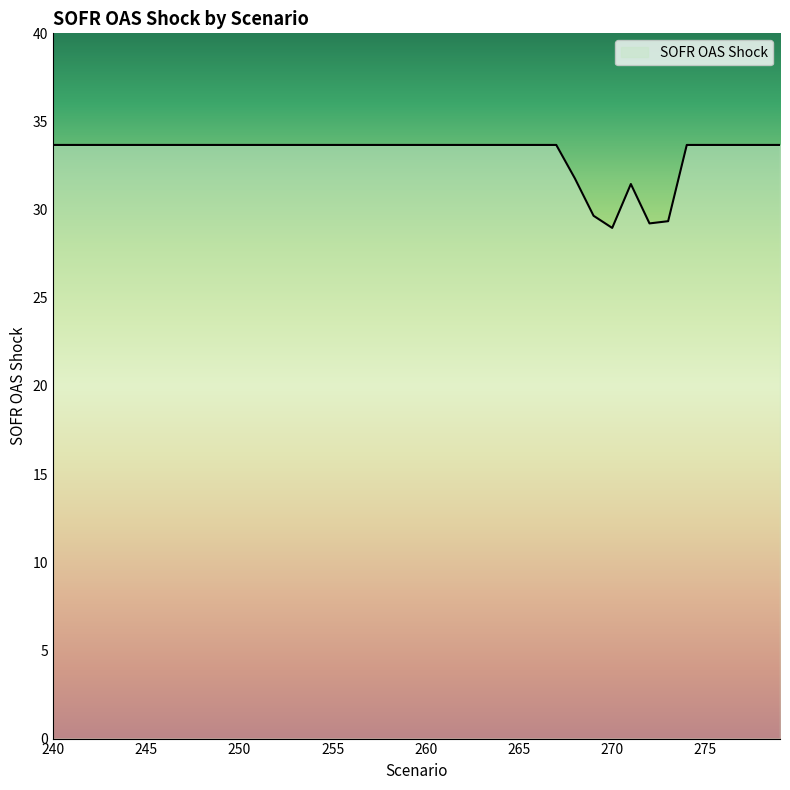

What is the difference between the maximum and minimum values?

4.7